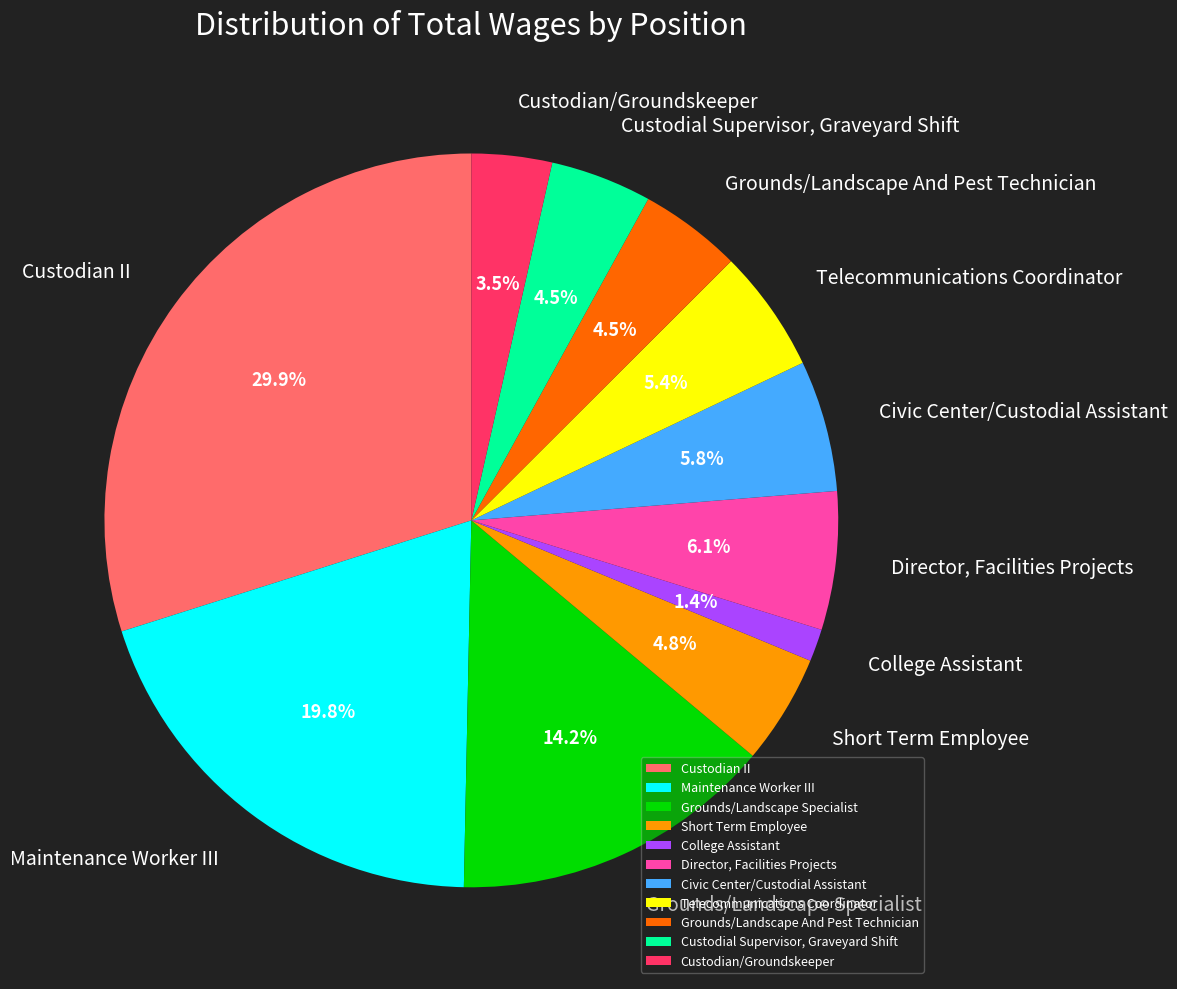

Which has a higher value, Custodial Supervisor, Graveyard Shift or Custodian/Groundskeeper?

Custodial Supervisor, Graveyard Shift